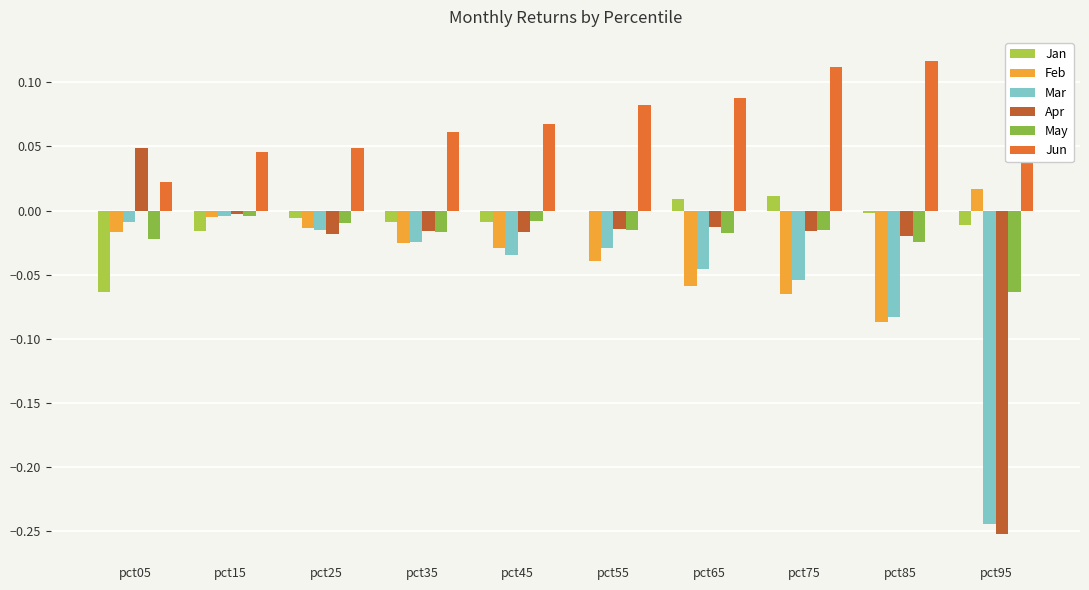

What is the spread (max minus min) of values at pct35?

0.1